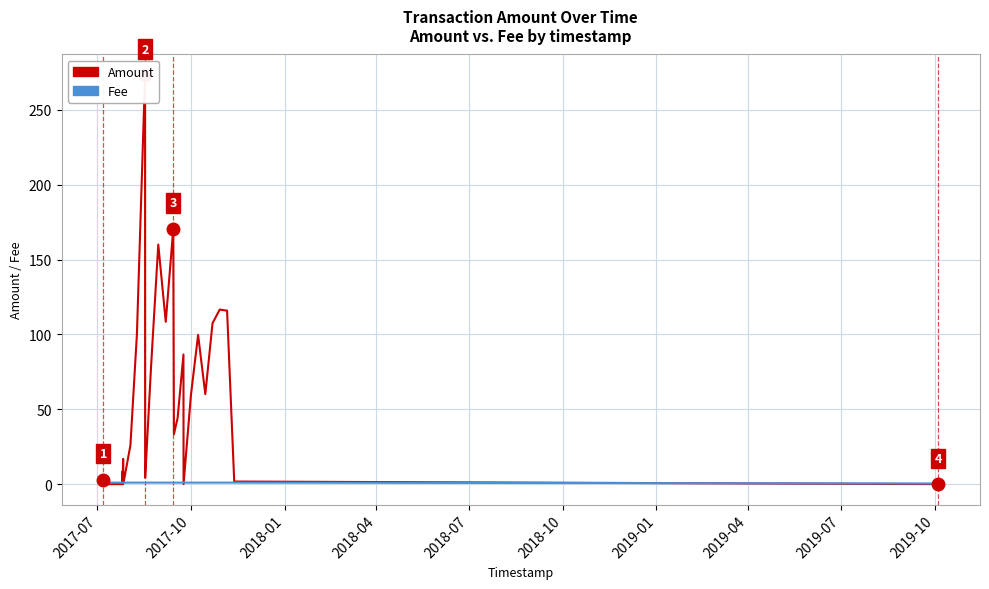

What is the average value of the Fee series?

1.0